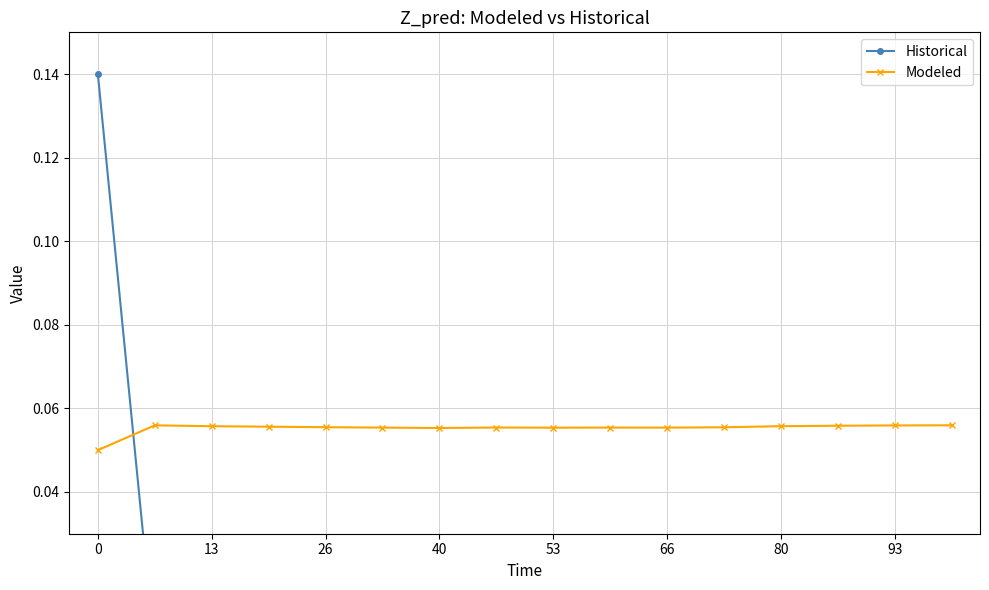

After their last crossing, which series has the higher values: Historical or Modeled?

Modeled